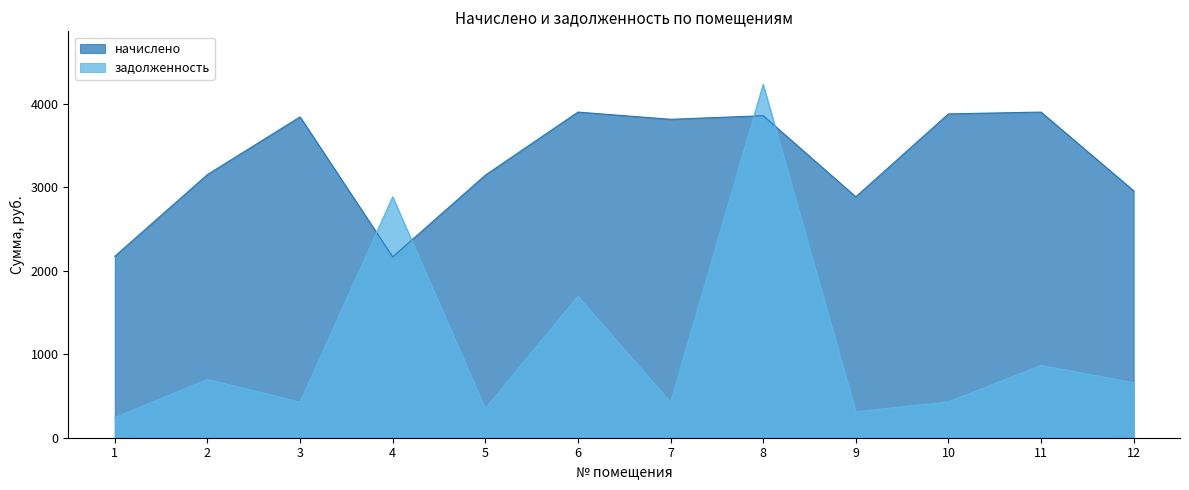

At which category is the sum across all series the highest?

8